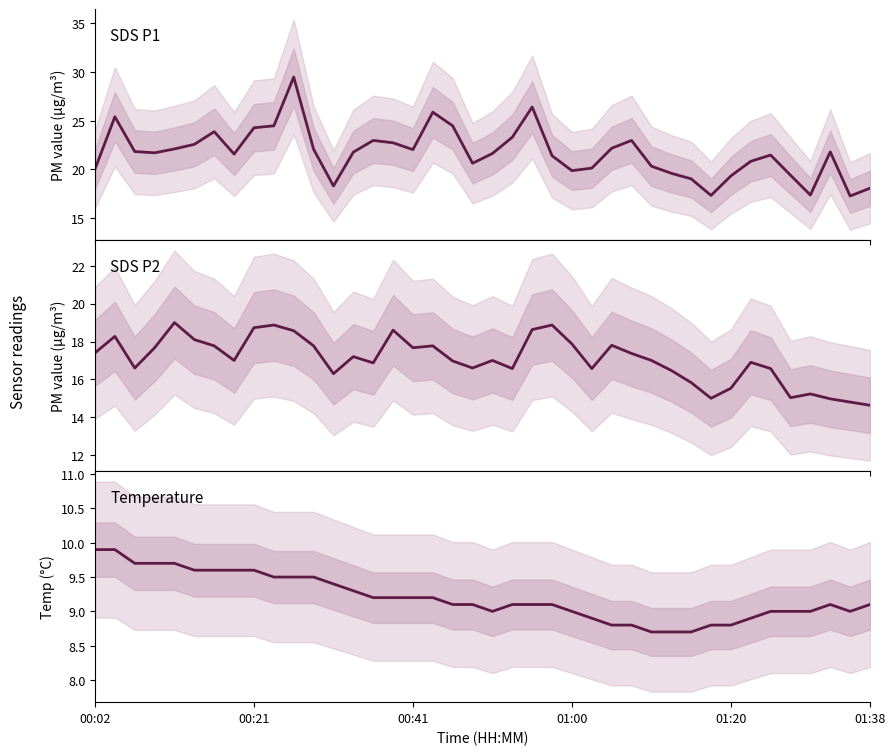

What is the spread (max minus min) of values at 26?

13.4